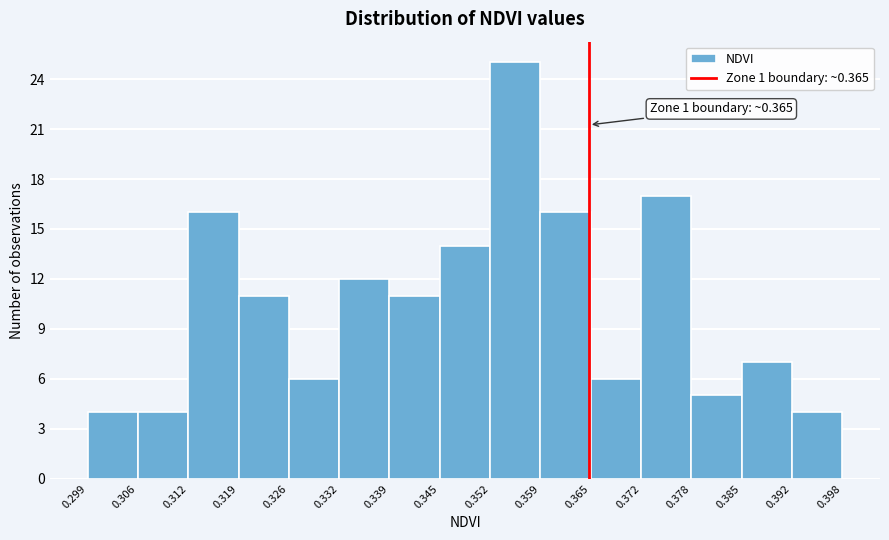

Which range on the x-axis has the tallest bar?

0.352 to 0.359